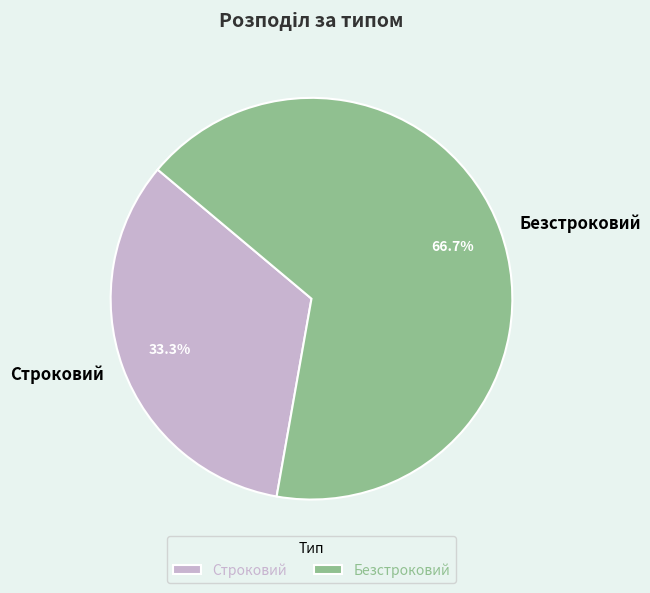

What is the total percentage of Безстроковий and Строковий?

100.0%